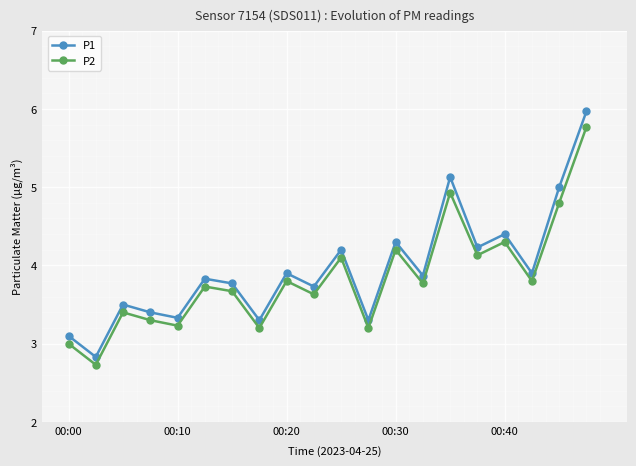

What is the value of the P2 point at the 8th from the left?

3.2